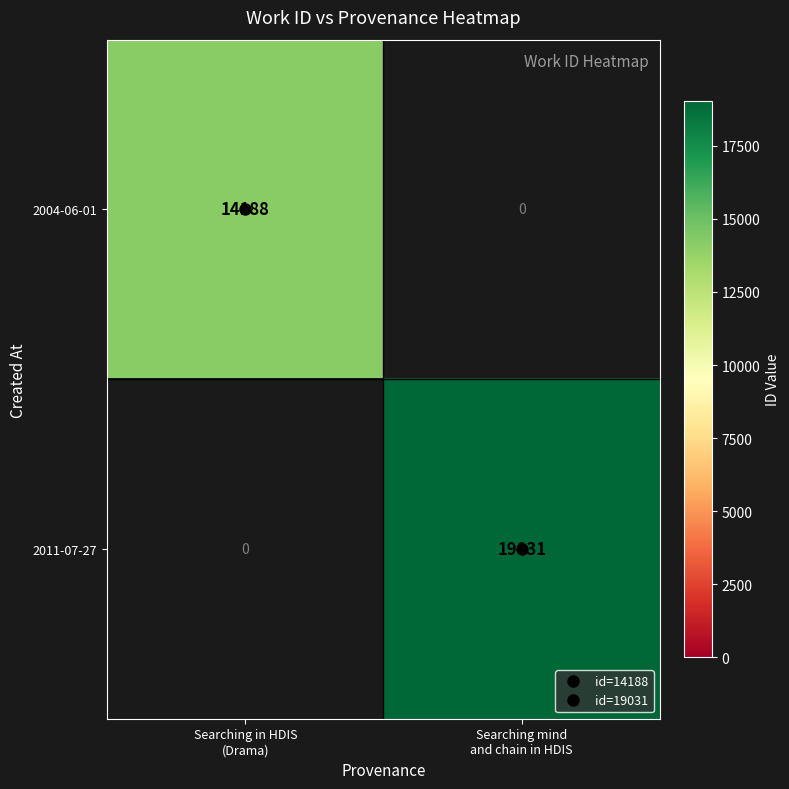

The value of 2011-07-27 at Searching mind and chain in HDIS is 19031.0. True or false?

True